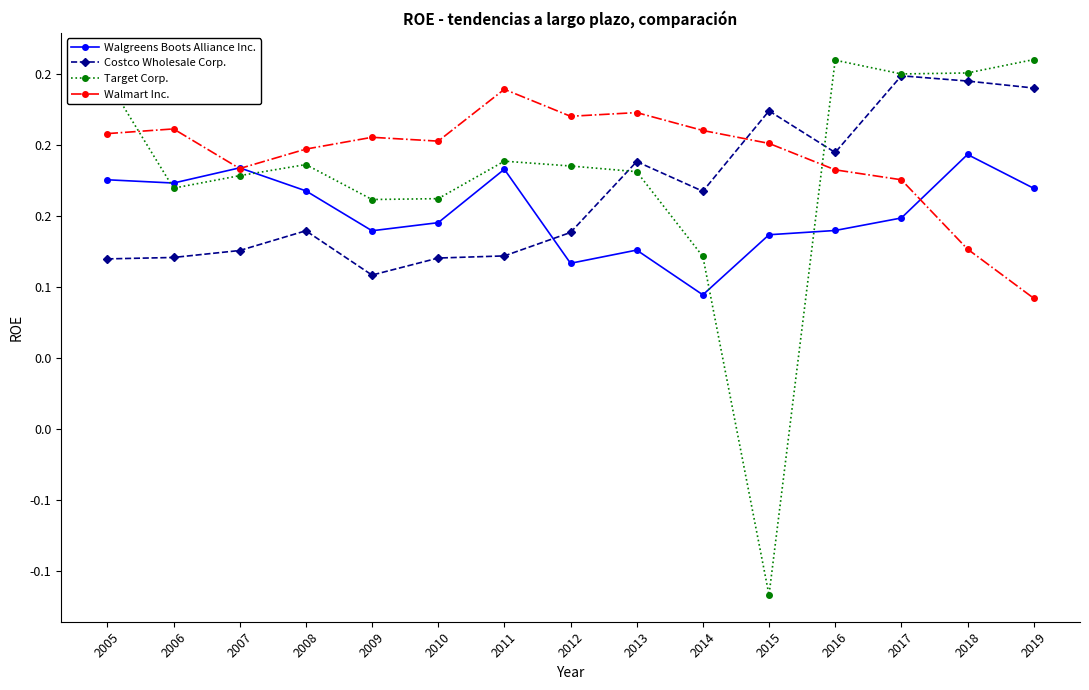

Is this an area chart (filled region under the line)?

No